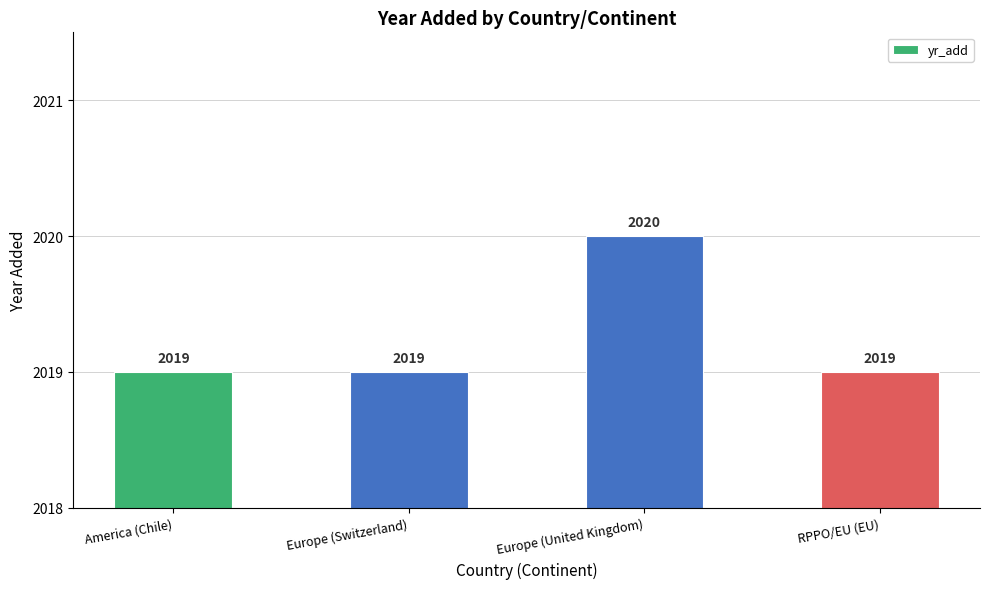

The chart shows a value of 2019 at RPPO/EU (EU). True or false?

True